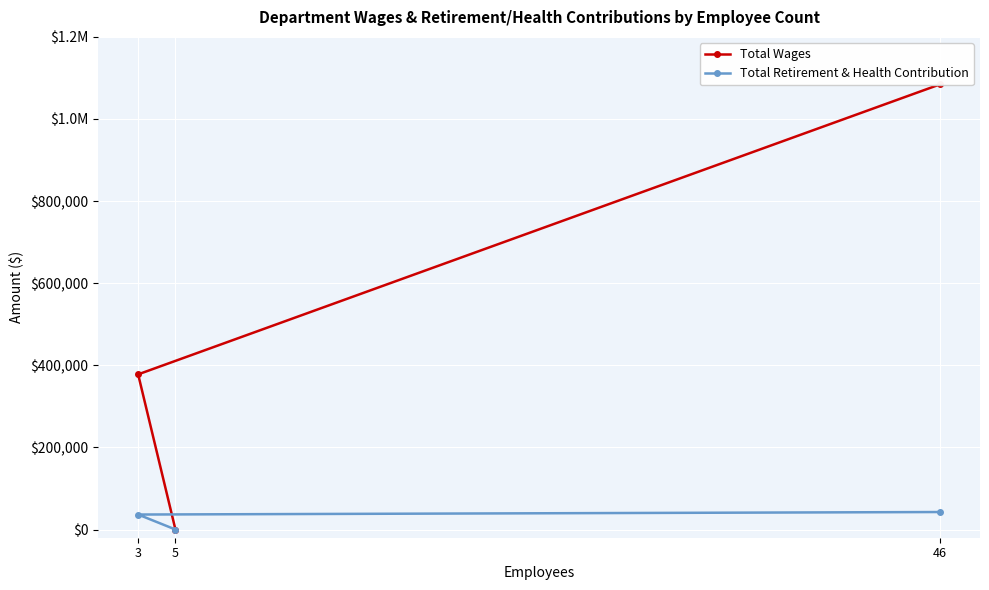

How many data points in Total Retirement & Health Contribution are less than 36478?

1